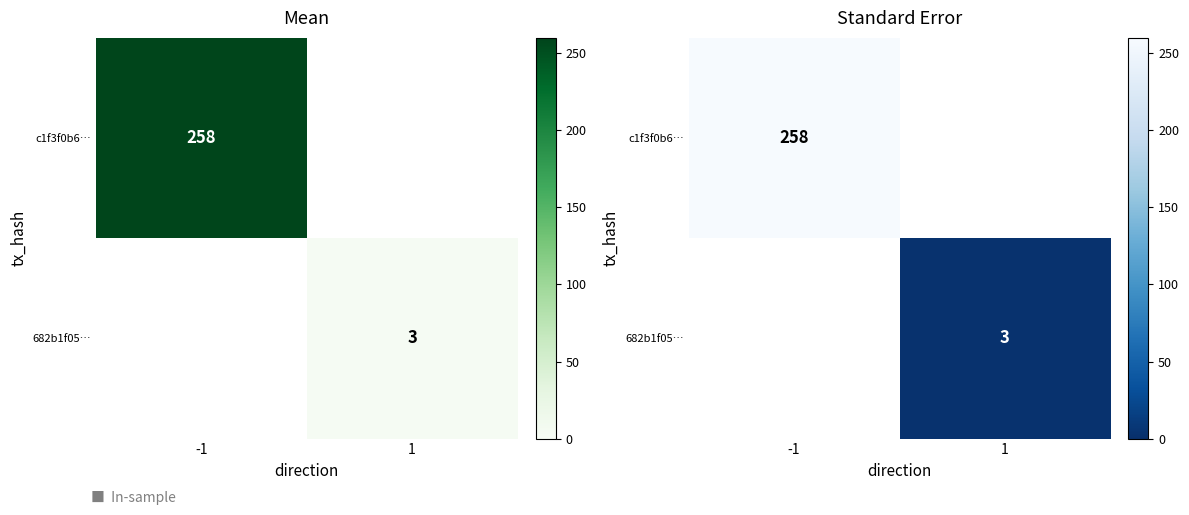

Which series has the largest range (max minus min)?

c1f3f0b6…